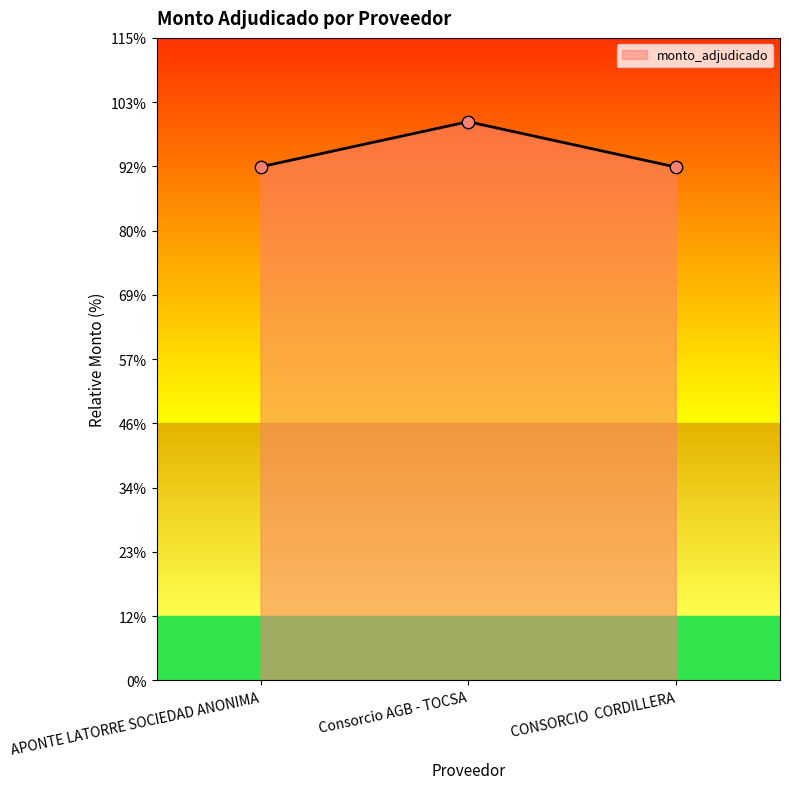

Which has a higher value, CONSORCIO  CORDILLERA or APONTE LATORRE SOCIEDAD ANONIMA?

APONTE LATORRE SOCIEDAD ANONIMA